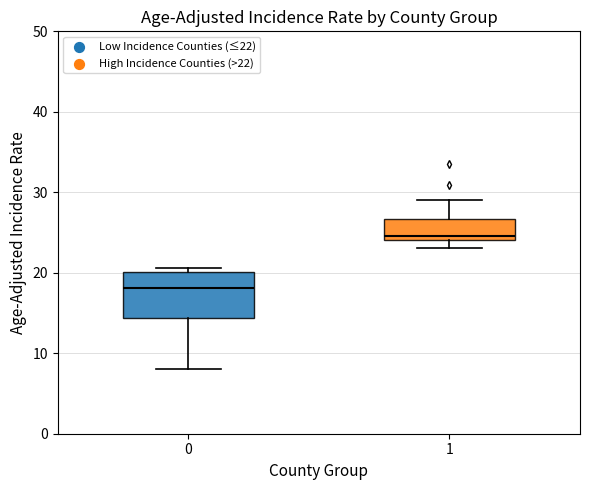

Reading left to right, transcribe this box plot: for each box, give where its median line is, the range the box spans, and where its two whiskers end, as read against the y-axis. The values are not printed on the chart, so give them approximately, as read against the axis.

0: median 18, box 14 to 20, whiskers 8 to 21
1: median 25, box 24 to 27, whiskers 23 to 29